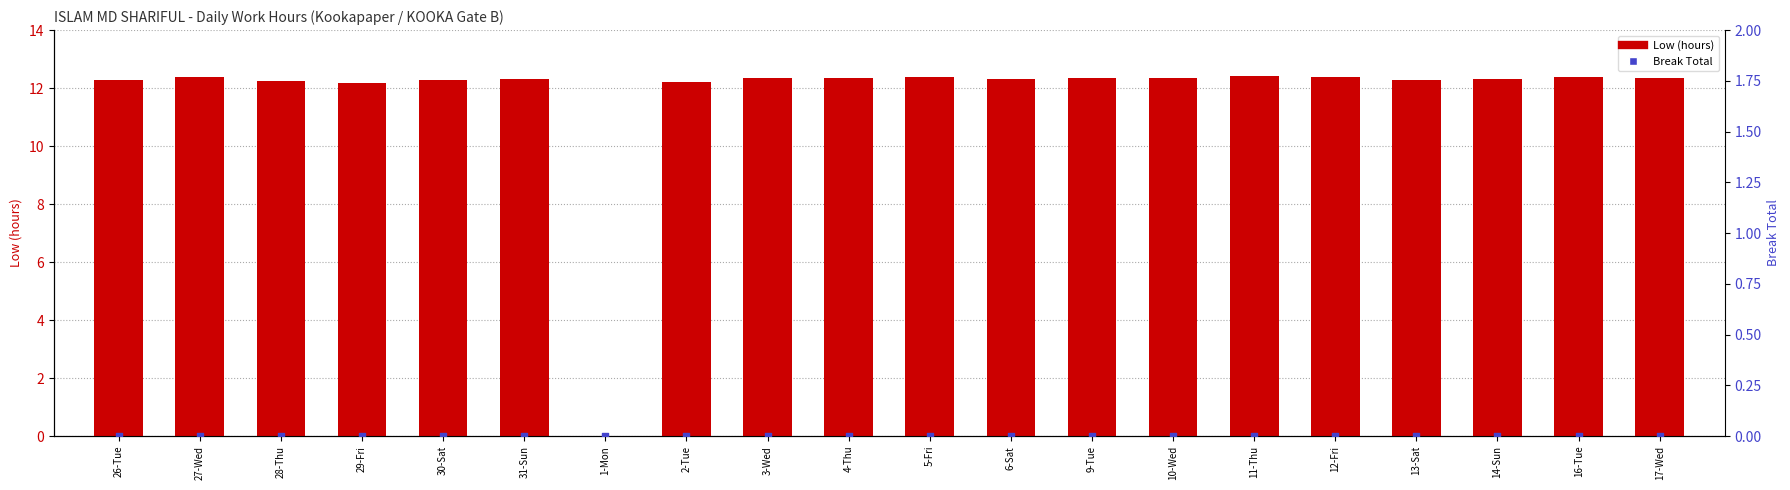

Is the value of Low (hours) at 29-Fri greater than the value of Break Total at 6-Sat?

Yes